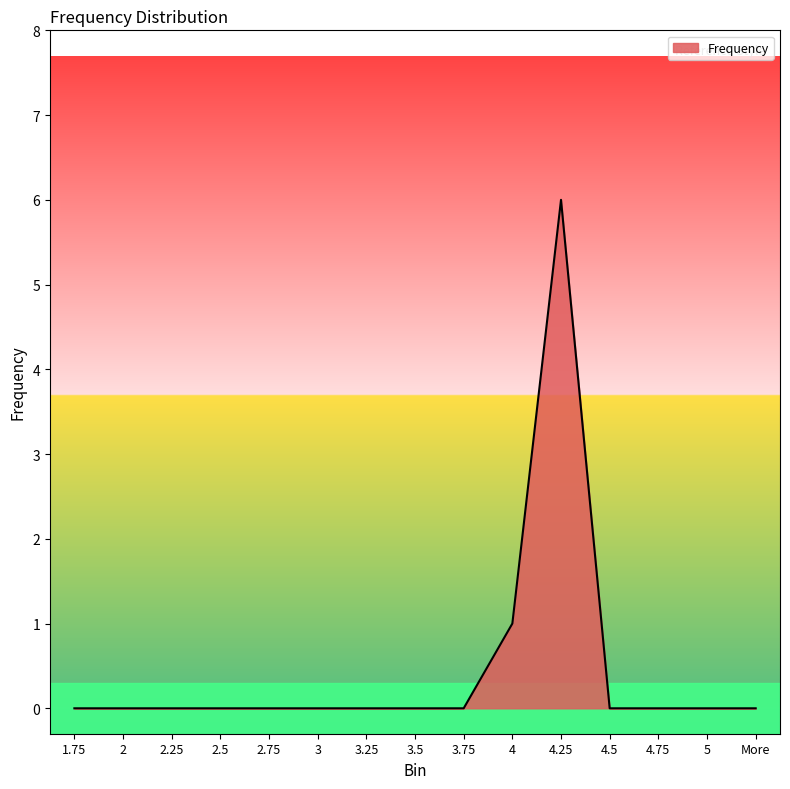

What position from the right is 3.5?

8